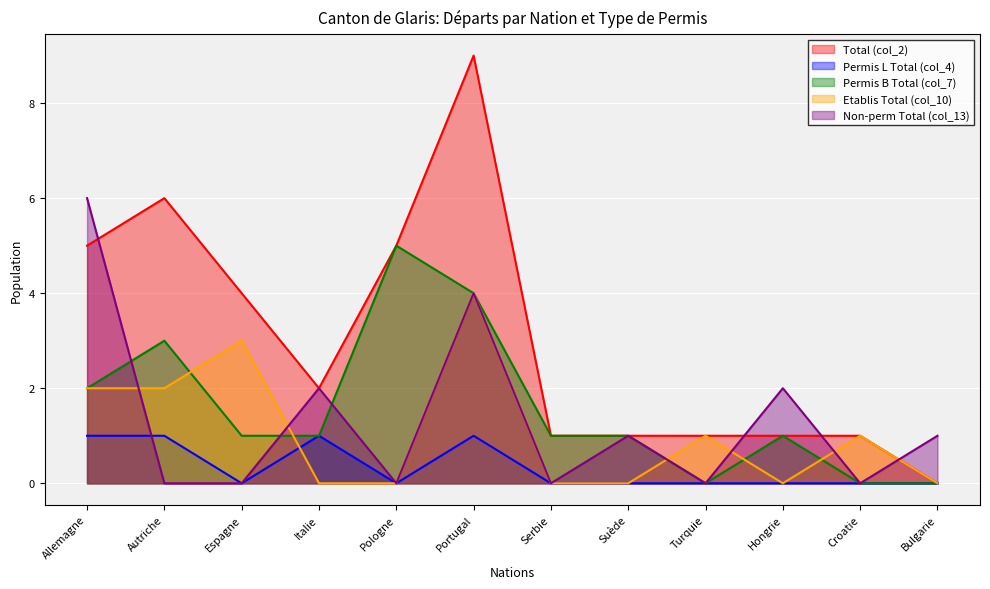

What are all the series names shown in the legend?

Total (col_2), Permis L Total (col_4), Permis B Total (col_7), Etablis Total (col_10), Non-perm Total (col_13)